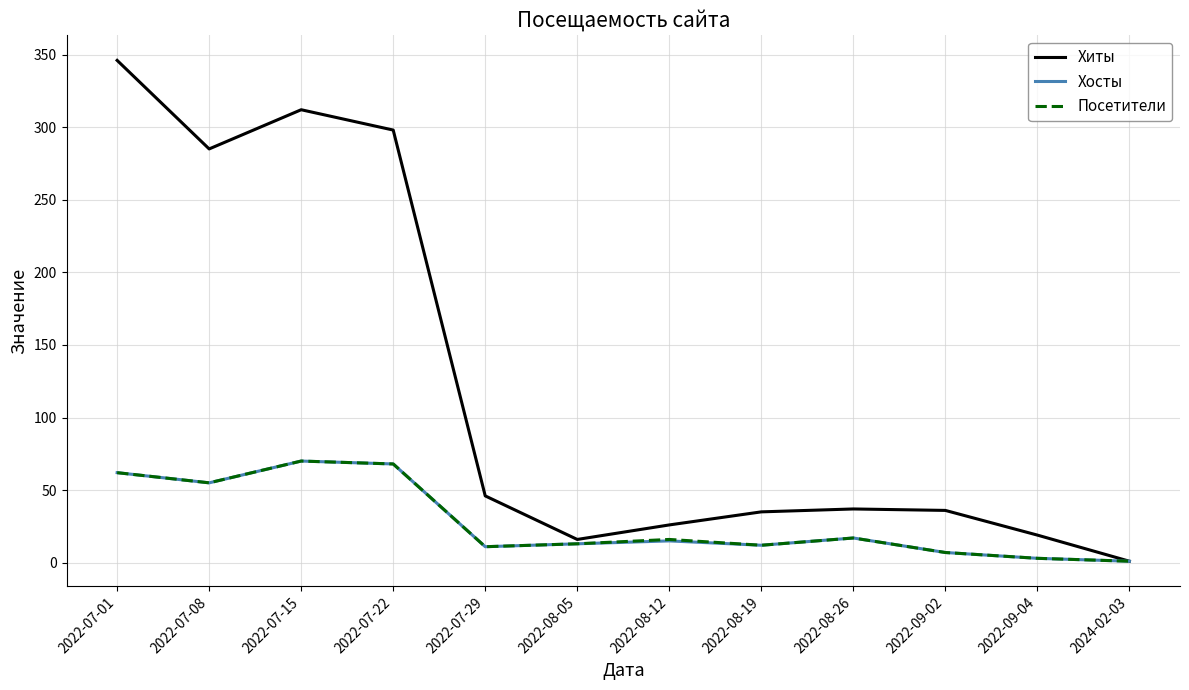

At which label does Хиты first exceed 37?

2022-07-01